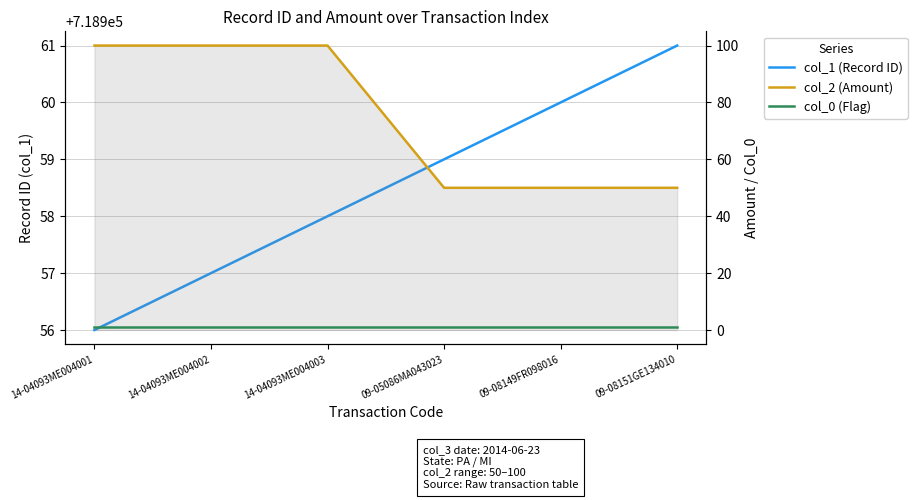

At which category does the chart reach its peak across all series?

09-08151GE134010